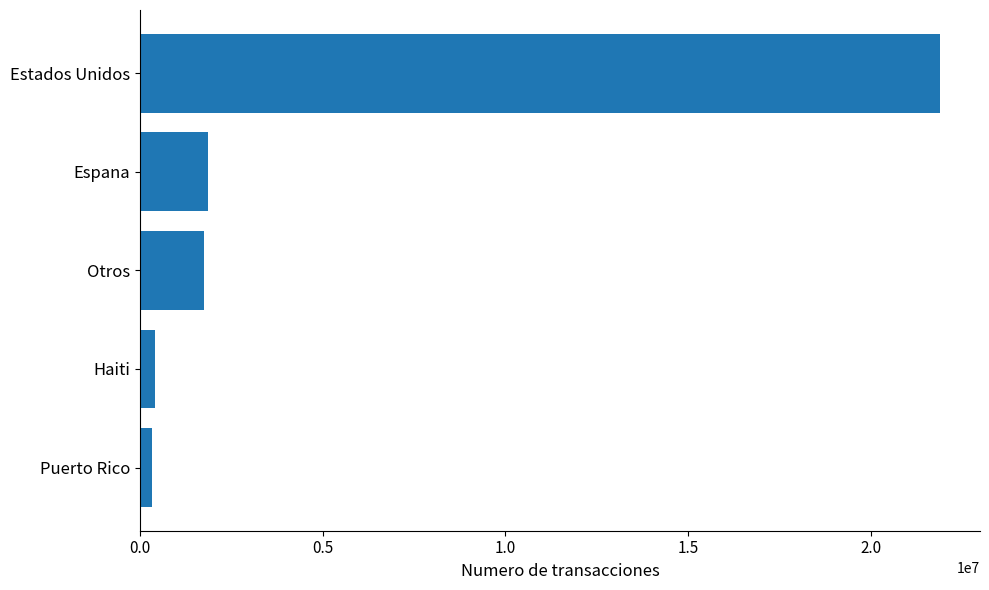

Where is the data nearest to the value 11122873?

Espana